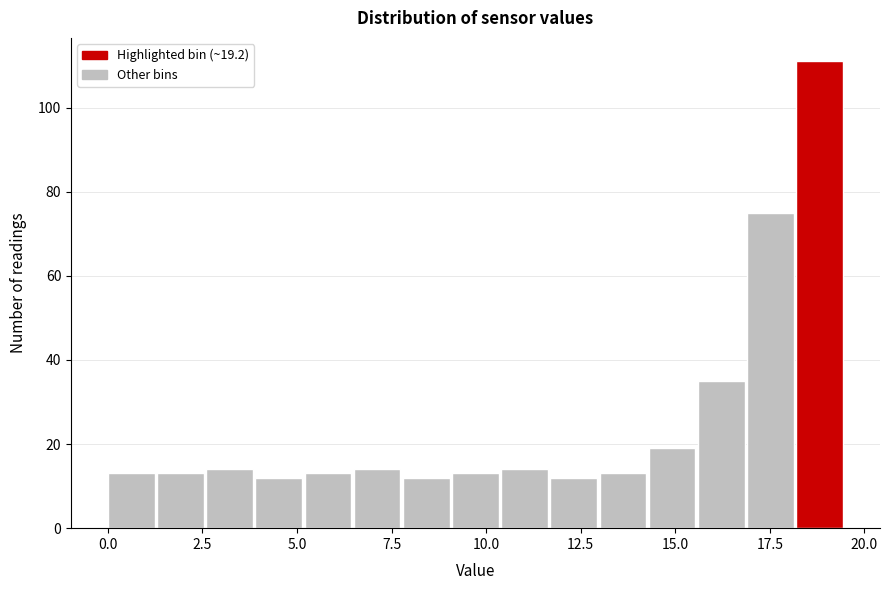

Read against the x-axis, roughly where is the centre of the tallest bar?

19.0